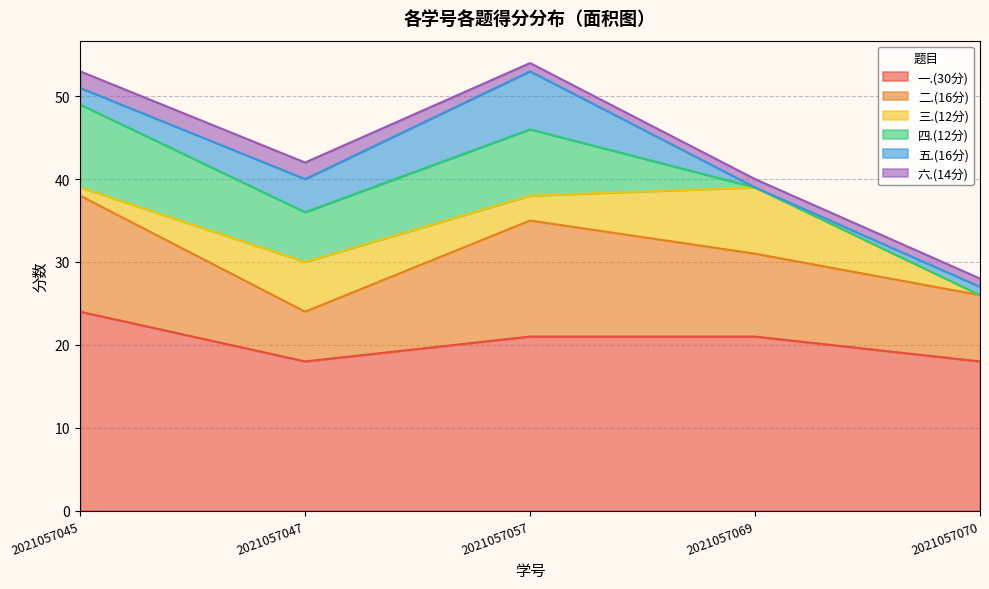

Reading left to right, what are all the values shown in this chart?

一.(30分): 2021057045=24	2021057047=18	2021057057=21	2021057069=21	2021057070=18
二.(16分): 2021057045=14	2021057047=6	2021057057=14	2021057069=10	2021057070=8
三.(12分): 2021057045=1	2021057047=6	2021057057=3	2021057069=8	2021057070=0
四.(12分): 2021057045=10	2021057047=6	2021057057=8	2021057069=0	2021057070=0
五.(16分): 2021057045=2	2021057047=4	2021057057=7	2021057069=0	2021057070=1
六.(14分): 2021057045=2	2021057047=2	2021057057=1	2021057069=1	2021057070=1